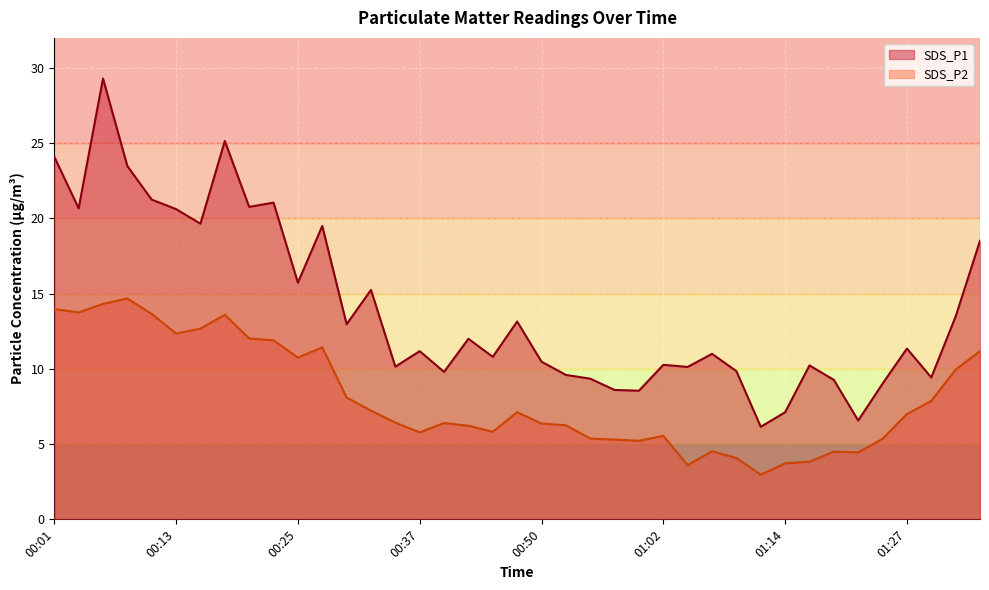

How many data points does each series have?

39